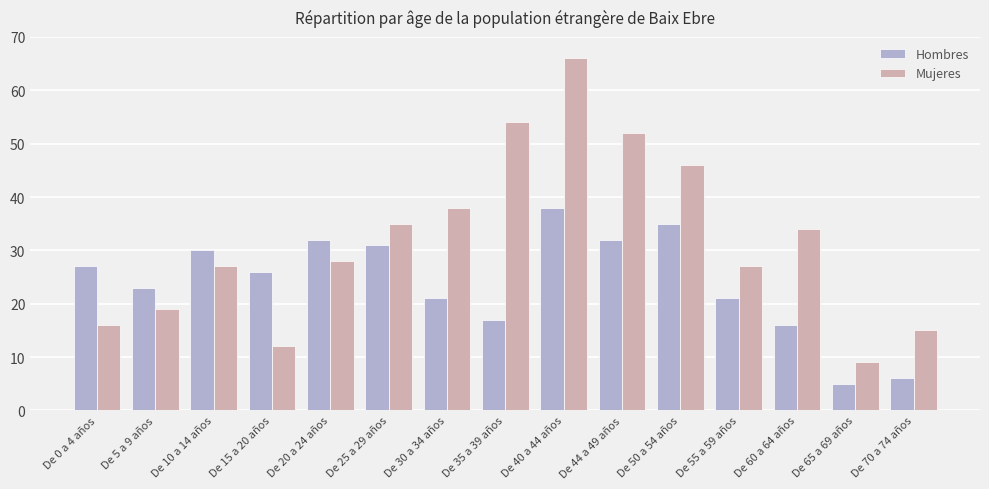

Count the number of categories in the chart.

15